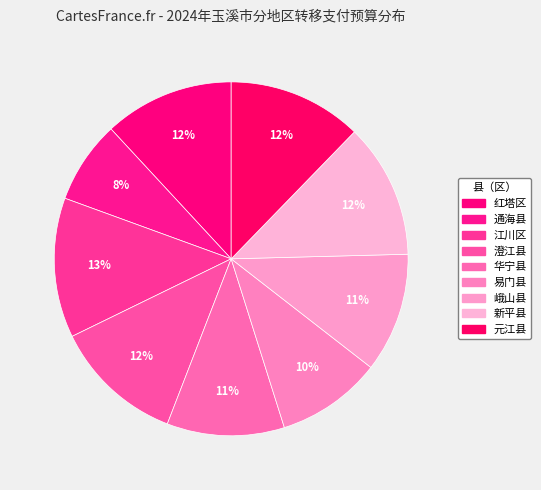

To the nearest percent, what is the difference between the 易门县 and 华宁县 slice percentages?

1%